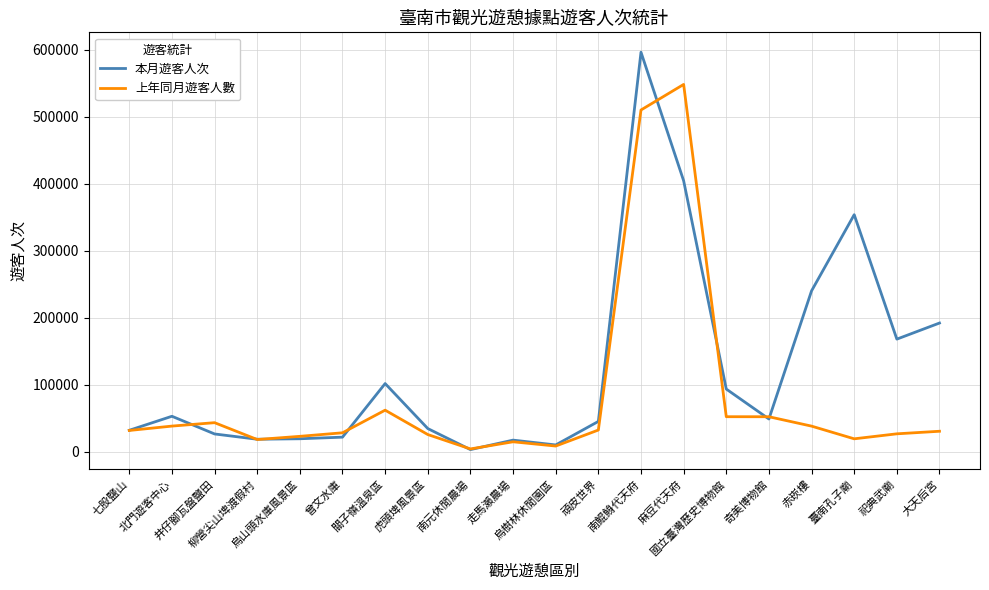

List the series in order of their peak value, lowest first.

上年同月遊客人數, 本月遊客人次